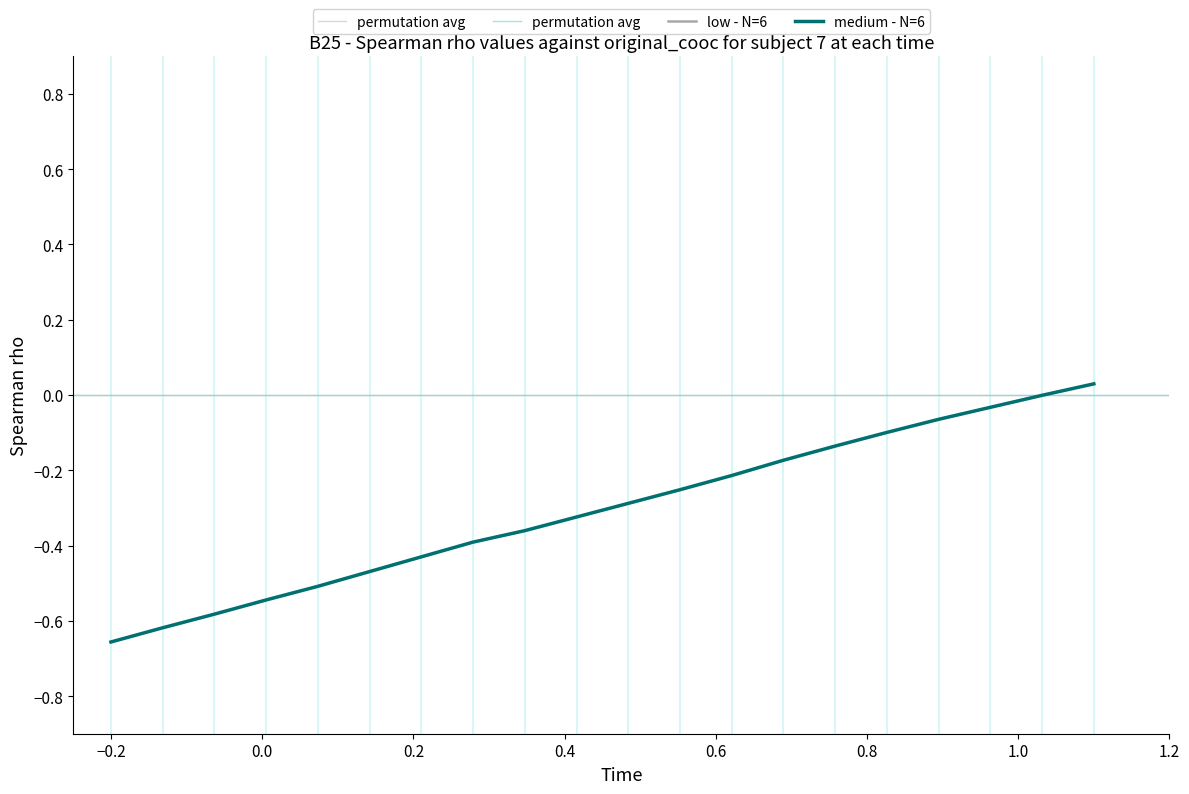

Which series reaches the maximum Y coordinate?

2級 (medium - N=6)